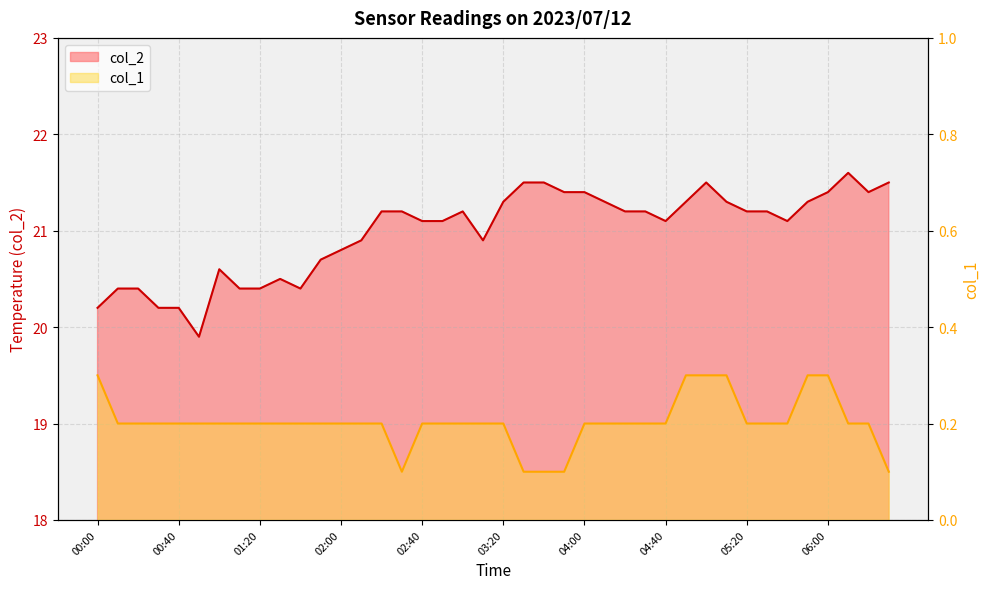

In col_2, how many points are lower than both neighbors (excluding endpoints)?

6